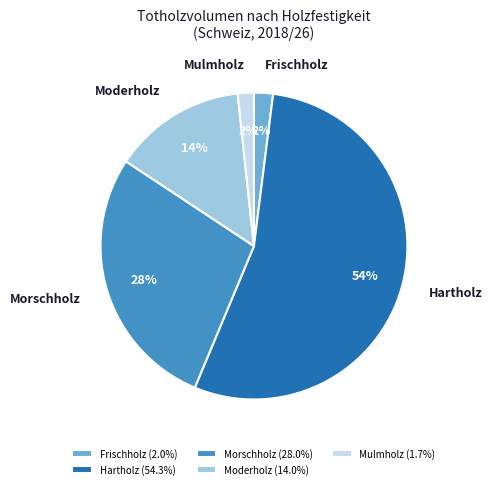

The Frischholz slice represents 15% of the pie. True or false?

False